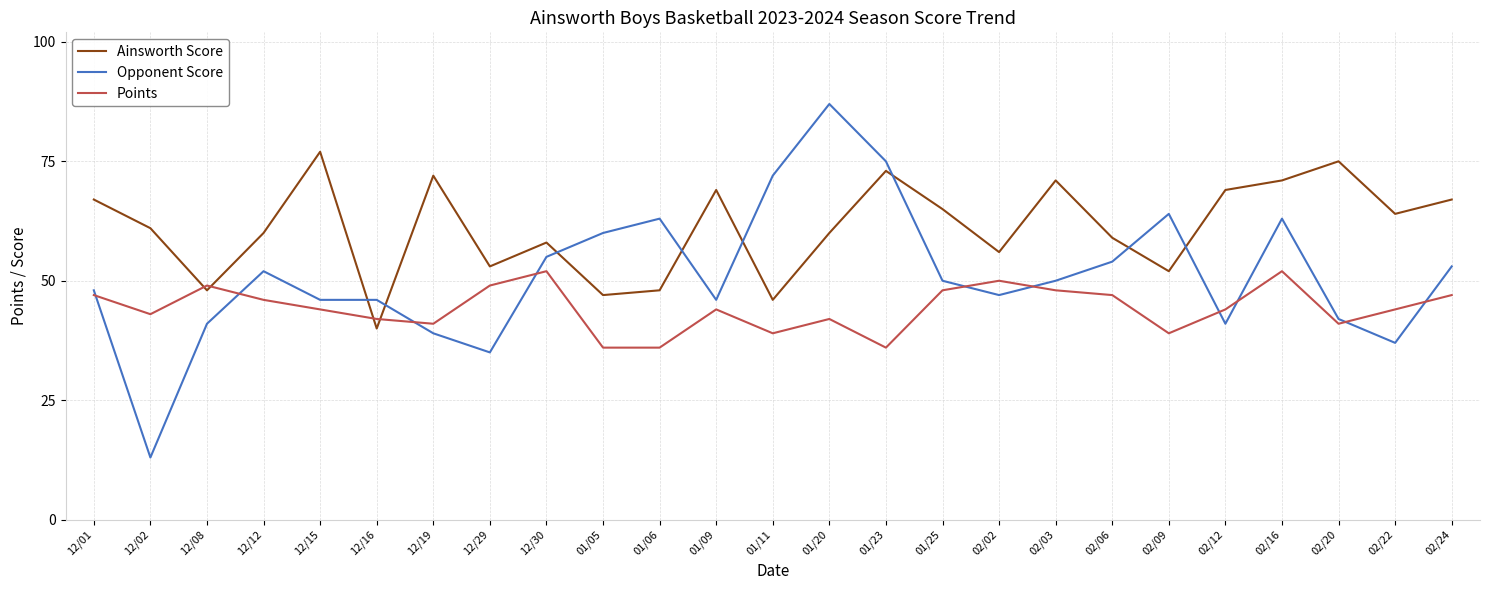

Rank the series by their maximum value, from highest to lowest.

Opponent Score, Ainsworth Score, Points